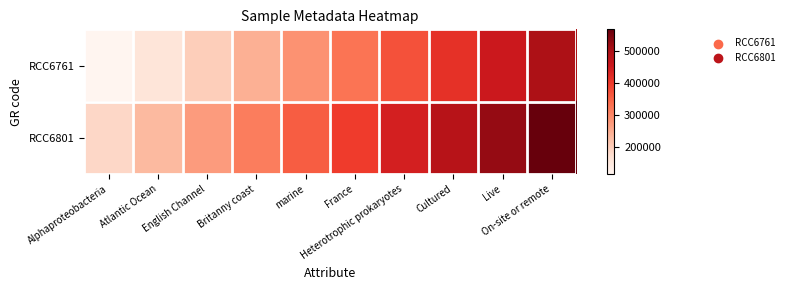

What is the difference between the highest and lowest values at Live?

70945.9